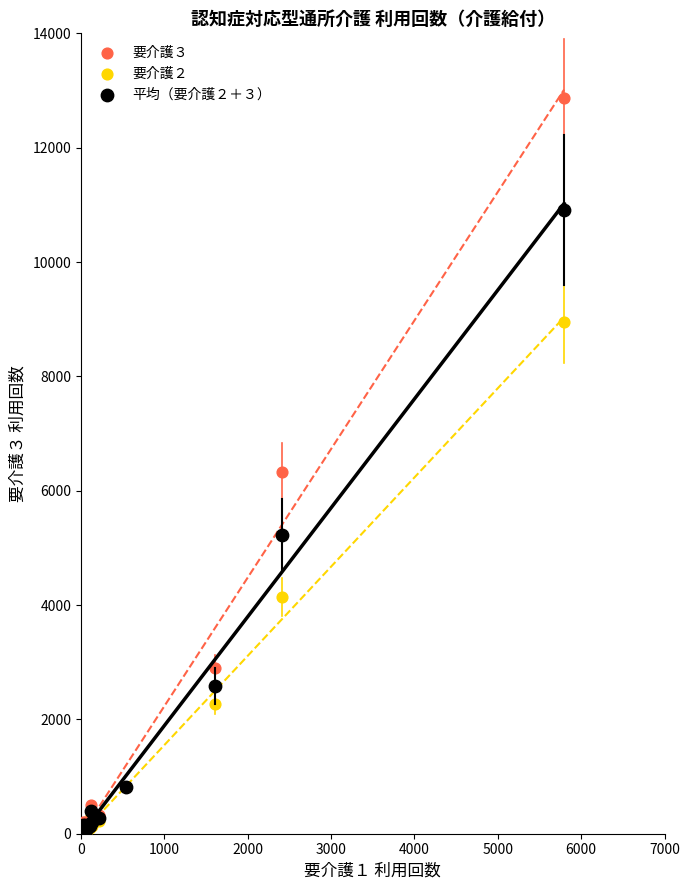

What are all the series names shown in the legend?

要介護３, 要介護２, 平均（要介護２＋３）